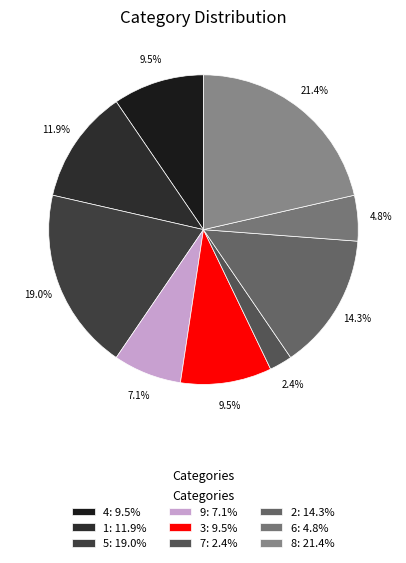

Count the number of slices in the pie.

9